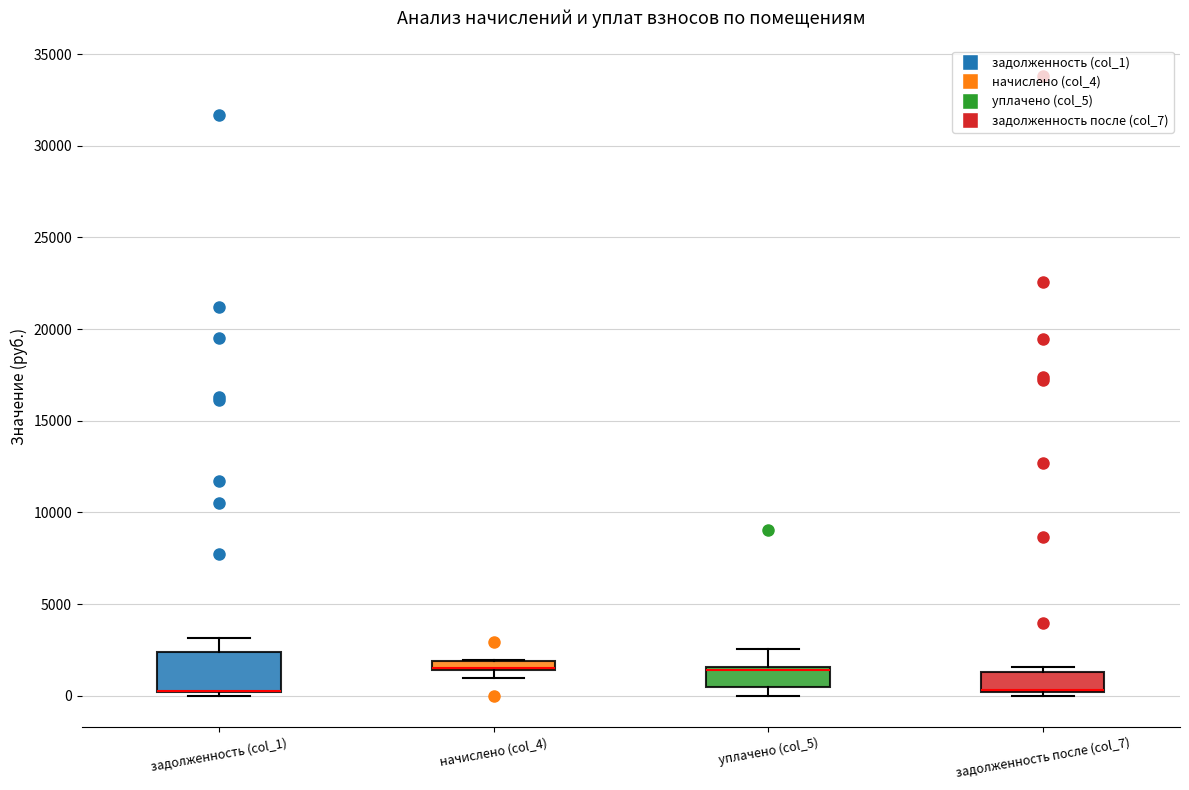

Comparing the boxes themselves (not the whiskers), which one is the tallest?

задолженность (col_1)